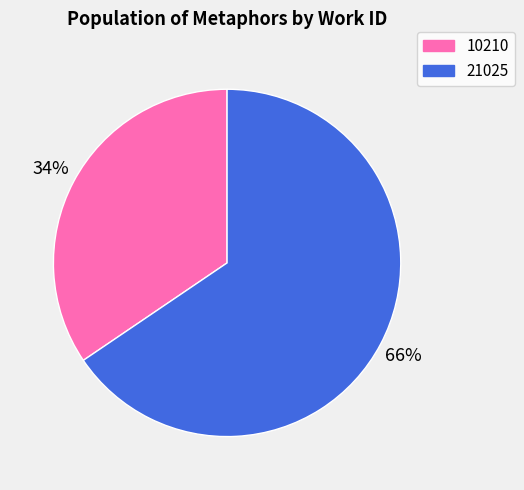

How many slices are in this pie chart?

2